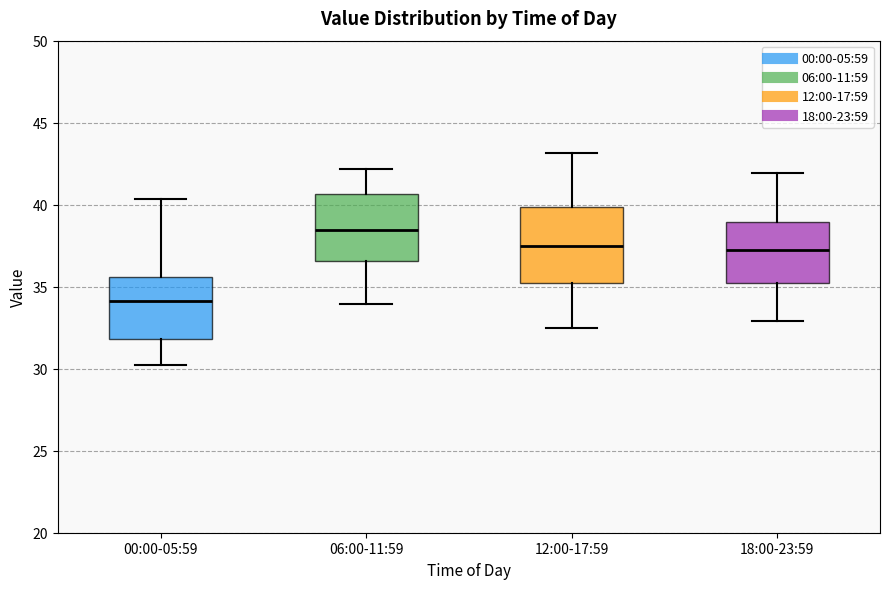

Where does the lower whisker of the box for 12:00-17:59 end on the y-axis? The values are not printed on the chart, so give them approximately, as read against the axis.

32.5